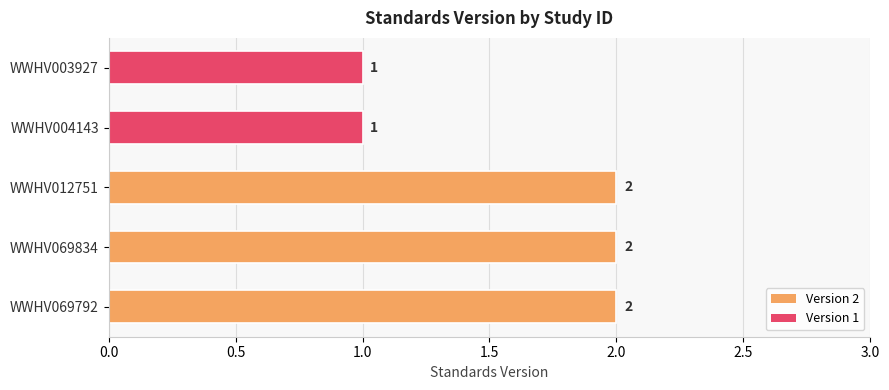

Count the values in the range 1 to 2.

5